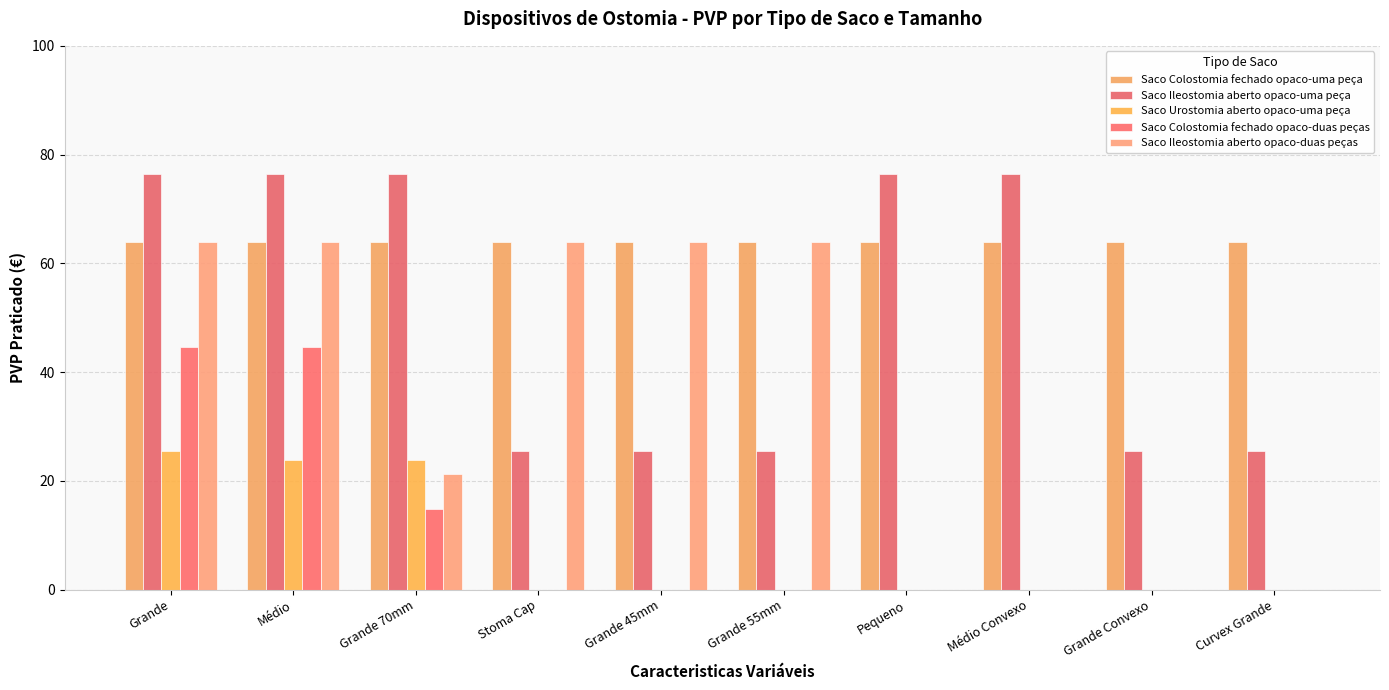

Reading right to left, what are all the values shown in this chart?

Saco Colostomia fechado opaco-uma peça: Curvex Grande=63.9	Grande Convexo=63.9	Médio Convexo=63.9	Pequeno=63.9	Grande 55mm=63.9	Grande 45mm=63.9	Stoma Cap=63.9	Grande 70mm=63.9	Médio=63.9	Grande=63.9
Saco Ileostomia aberto opaco-uma peça: Curvex Grande=25.5	Grande Convexo=25.5	Médio Convexo=76.5	Pequeno=76.5	Grande 55mm=25.5	Grande 45mm=25.5	Stoma Cap=25.5	Grande 70mm=76.5	Médio=76.5	Grande=76.5
Saco Urostomia aberto opaco-uma peça: Curvex Grande=0.0	Grande Convexo=0.0	Médio Convexo=0.0	Pequeno=0.0	Grande 55mm=0.0	Grande 45mm=0.0	Stoma Cap=0.0	Grande 70mm=23.8	Médio=23.8	Grande=25.5
Saco Colostomia fechado opaco-duas peças: Curvex Grande=0.0	Grande Convexo=0.0	Médio Convexo=0.0	Pequeno=0.0	Grande 55mm=0.0	Grande 45mm=0.0	Stoma Cap=0.0	Grande 70mm=14.9	Médio=44.7	Grande=44.7
Saco Ileostomia aberto opaco-duas peças: Curvex Grande=0.0	Grande Convexo=0.0	Médio Convexo=0.0	Pequeno=0.0	Grande 55mm=63.9	Grande 45mm=63.9	Stoma Cap=63.9	Grande 70mm=21.3	Médio=63.9	Grande=63.9